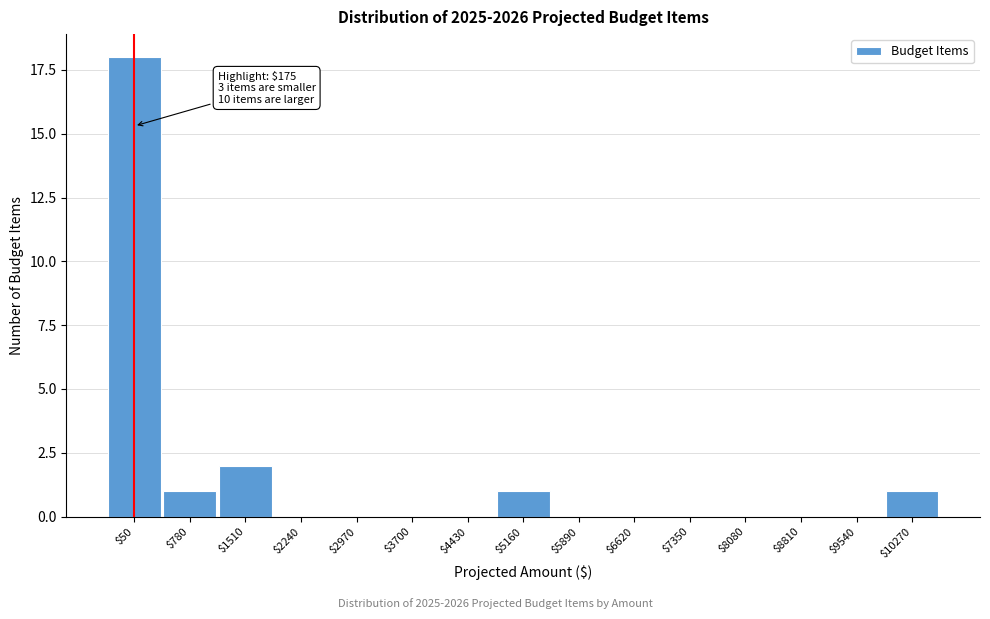

Where is the data nearest to the value 9?

$1510